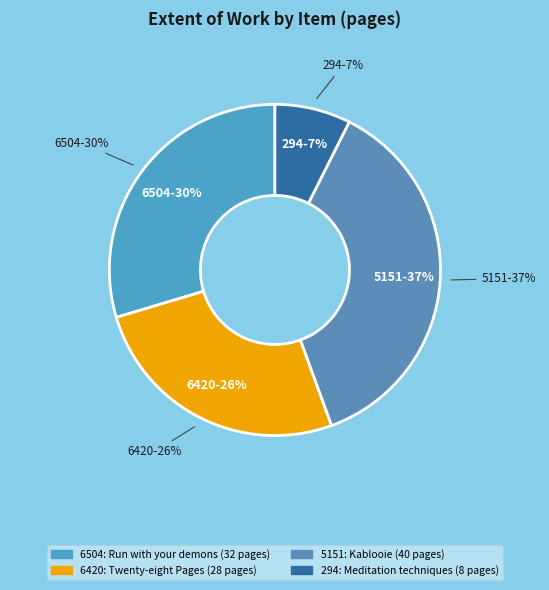

Is Run with your demons (6504) the majority of the pie?

No